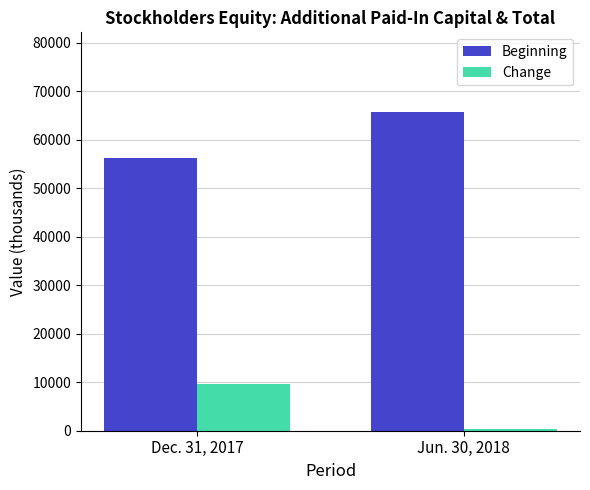

What is the average value of the Change series?

4966